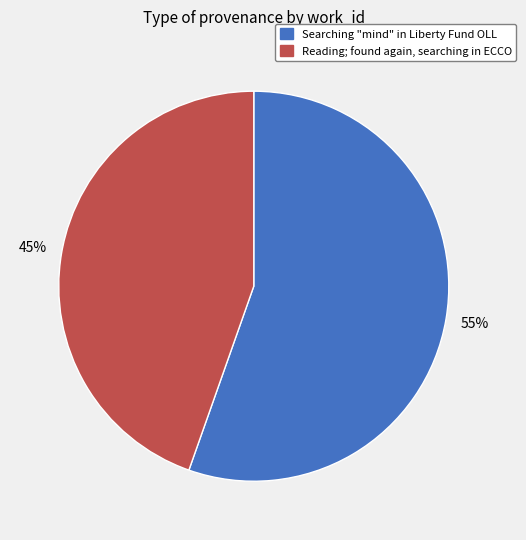

To the nearest percent, what percentage of the pie is Searching "mind" in Liberty Fund OLL?

55%